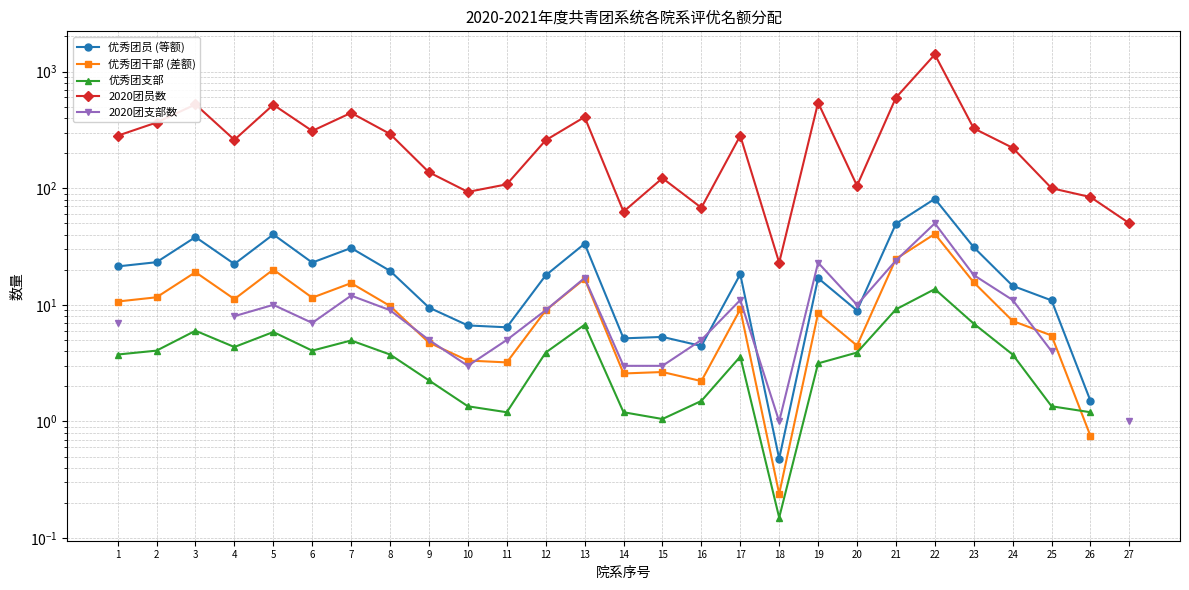

Where do 2020团支部数 and 优秀团干部 (差额) first cross each other?

8 and 9